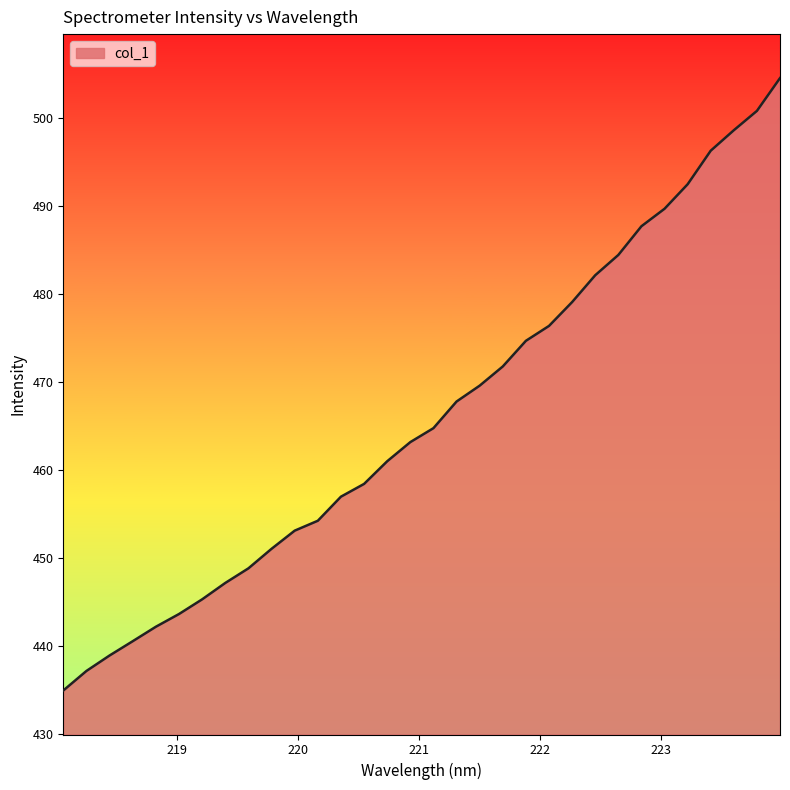

What is the greatest value displayed?

504.5